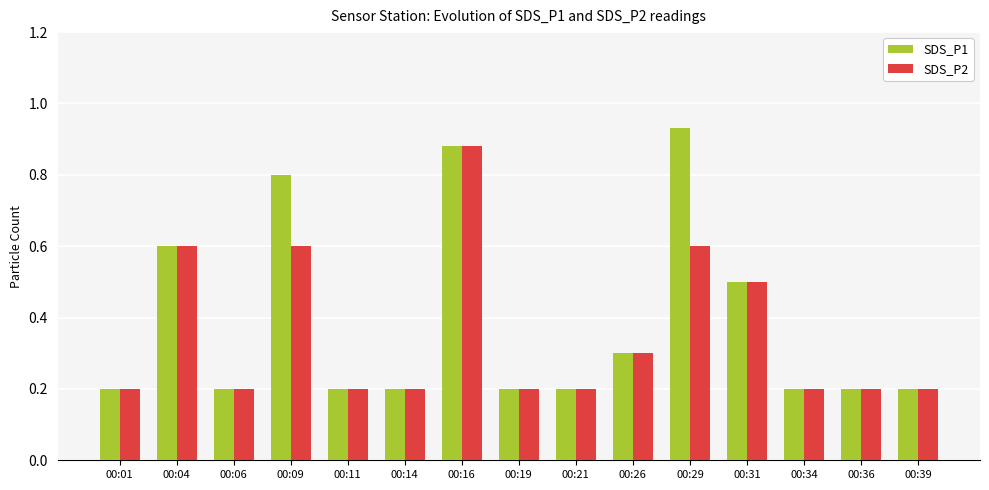

What is the difference between the maximum and minimum values in the SDS_P1 series?

0.7